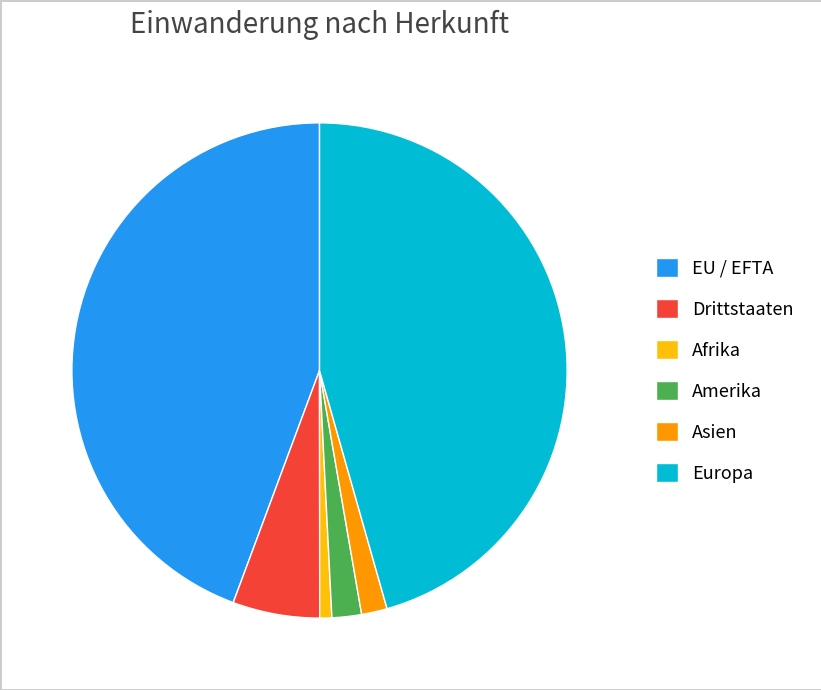

Which slice is the largest?

Europa